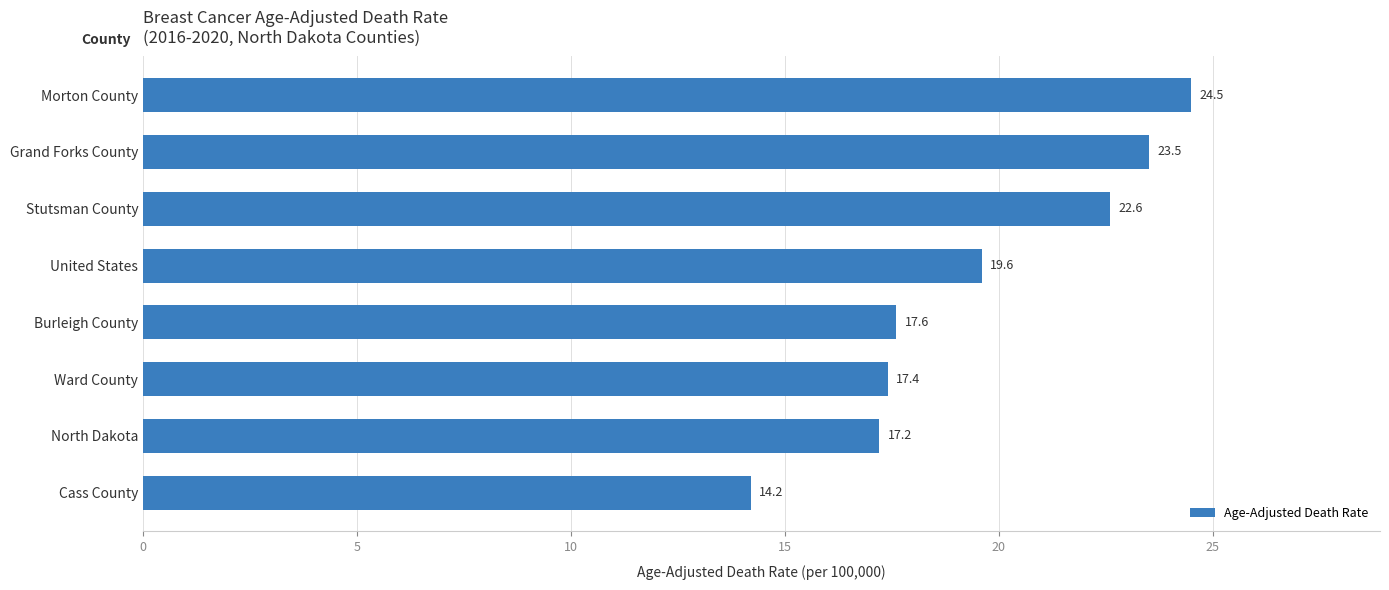

True or false: the data shows 23.5 at Grand Forks County.

True